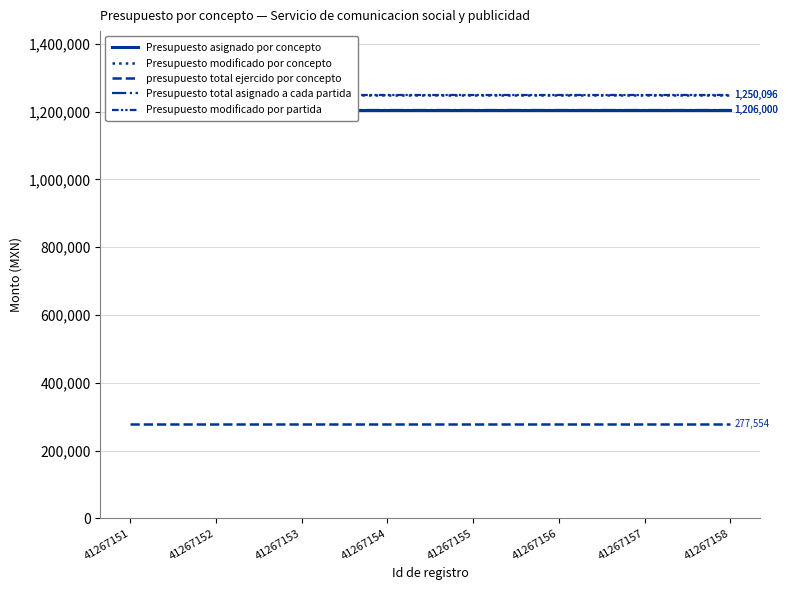

The Presupuesto modificado por concepto series shows 1979068.6 at 41267154. True or false?

False